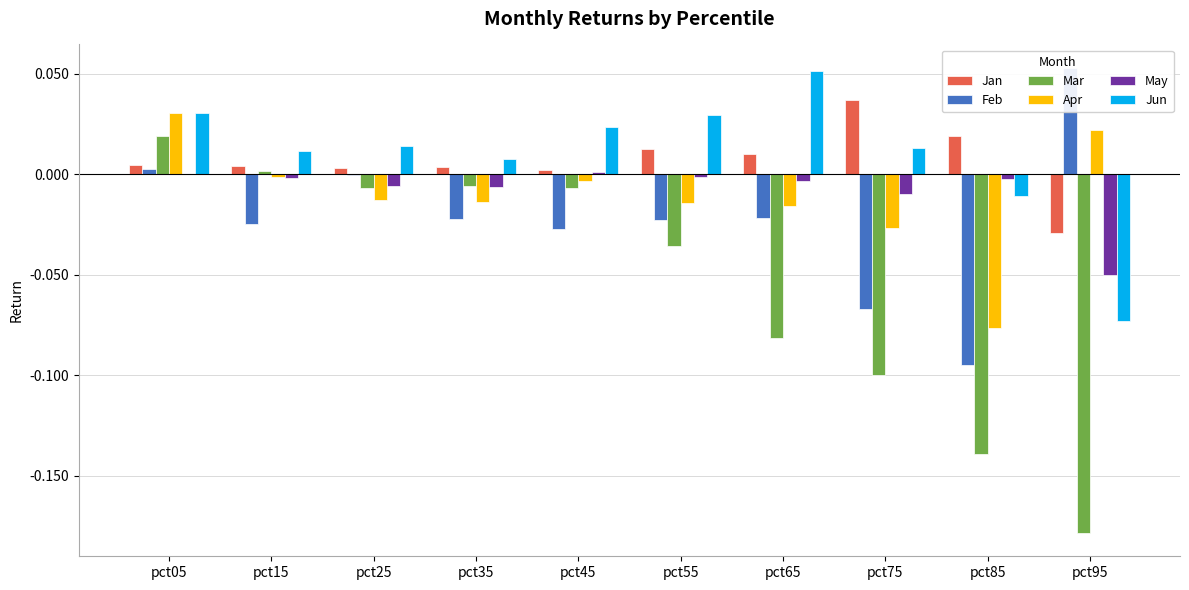

Does the chart contain stacked bars?

No